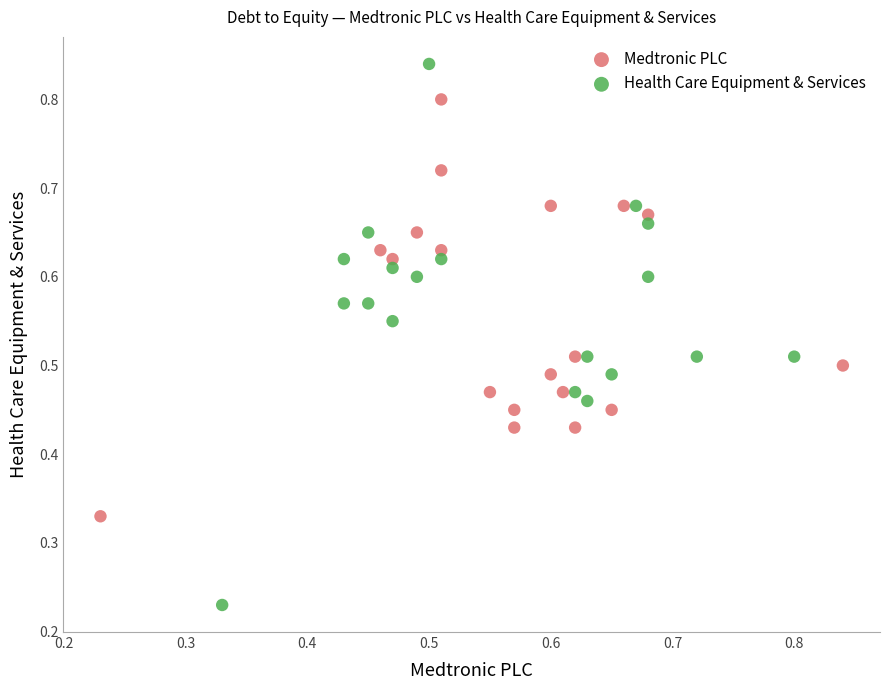

Which series contains the highest Y value?

Health Care Equipment & Services